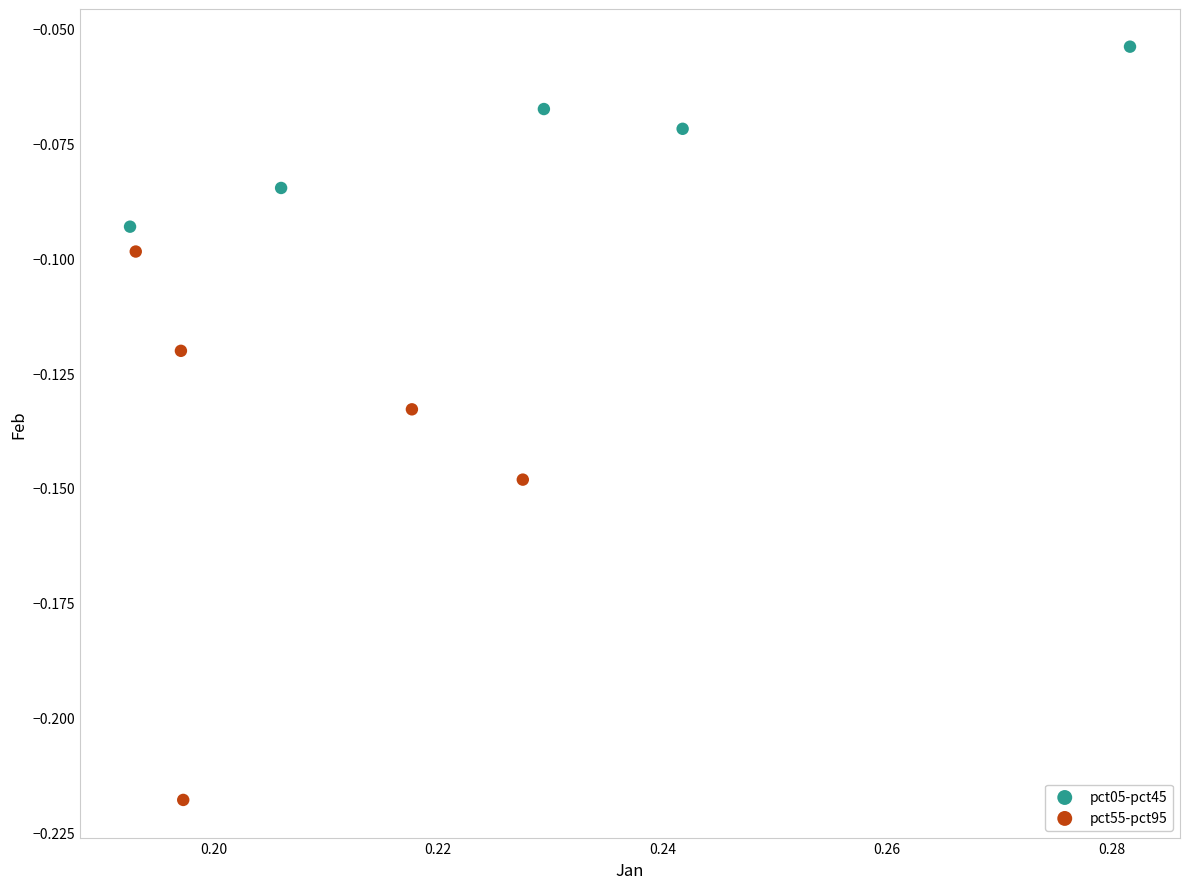

Which series reaches the minimum Y coordinate?

pct55-pct95